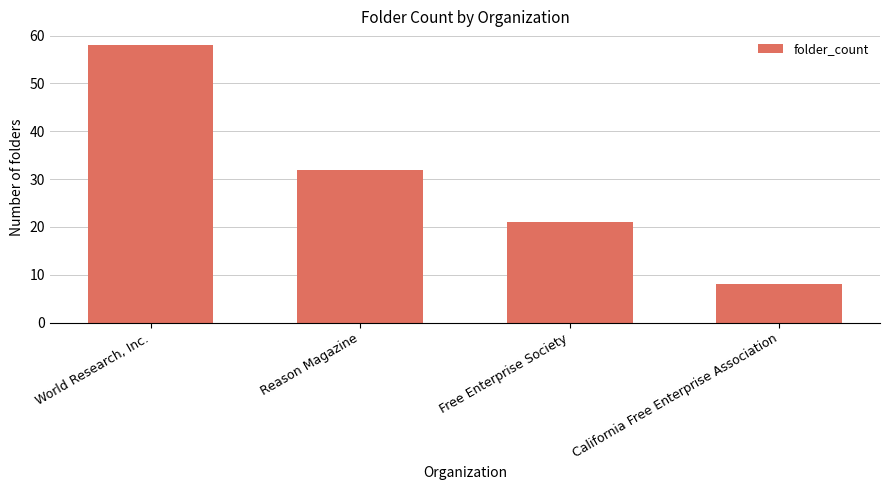

How many categories are shown in the chart?

4